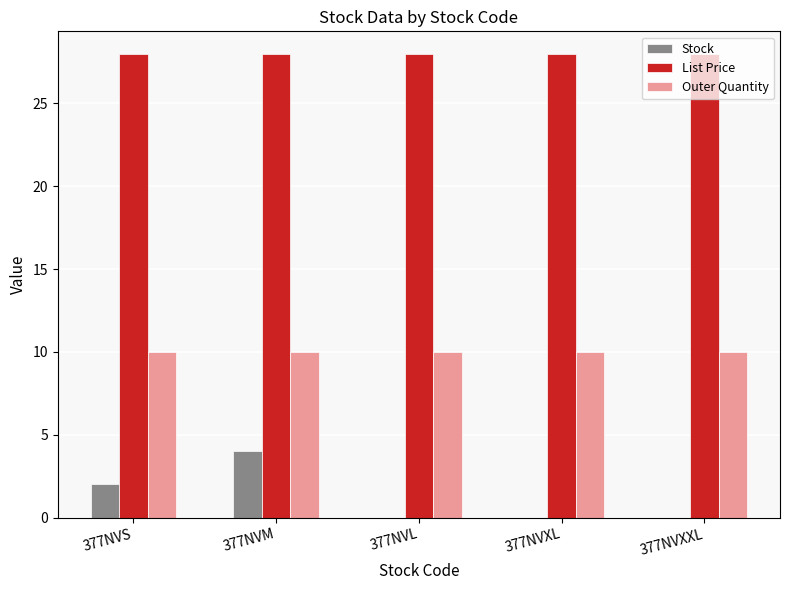

Between 377NVS and 377NVXXL, which series saw the biggest shift?

Stock